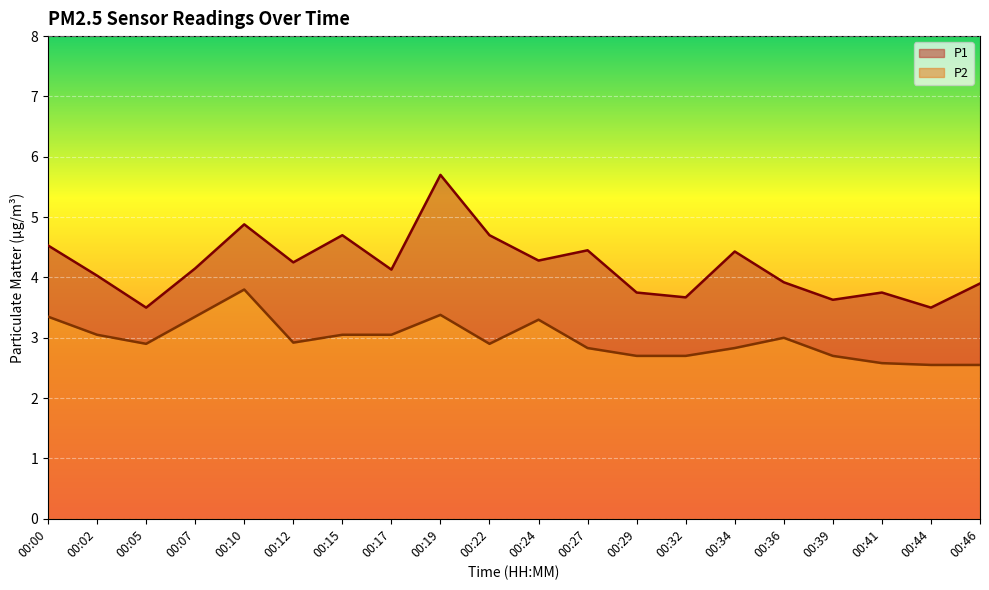

Reading right to left, transcribe all the data shown in this chart.

P1: 3.9	3.5	3.8	3.6	3.9	4.4	3.7	3.8	4.5	4.3	4.7	5.7	4.1	4.7	4.2	4.9	4.2	3.5	4.0	4.5
P2: 2.5	2.5	2.6	2.7	3.0	2.8	2.7	2.7	2.8	3.3	2.9	3.4	3.0	3.0	2.9	3.8	3.4	2.9	3.0	3.4